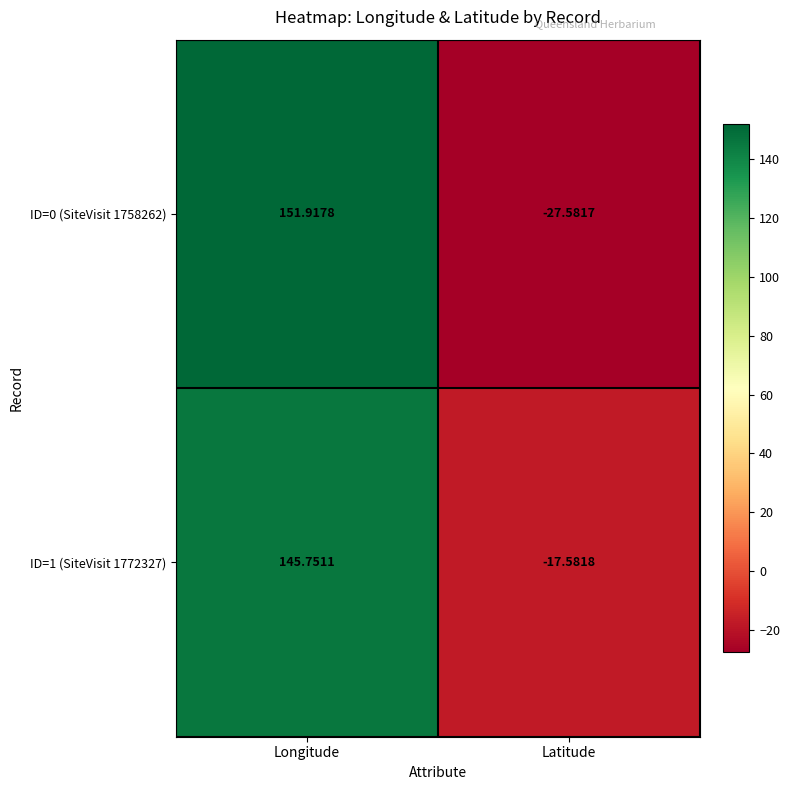

At which category is the sum across all series the highest?

Longitude